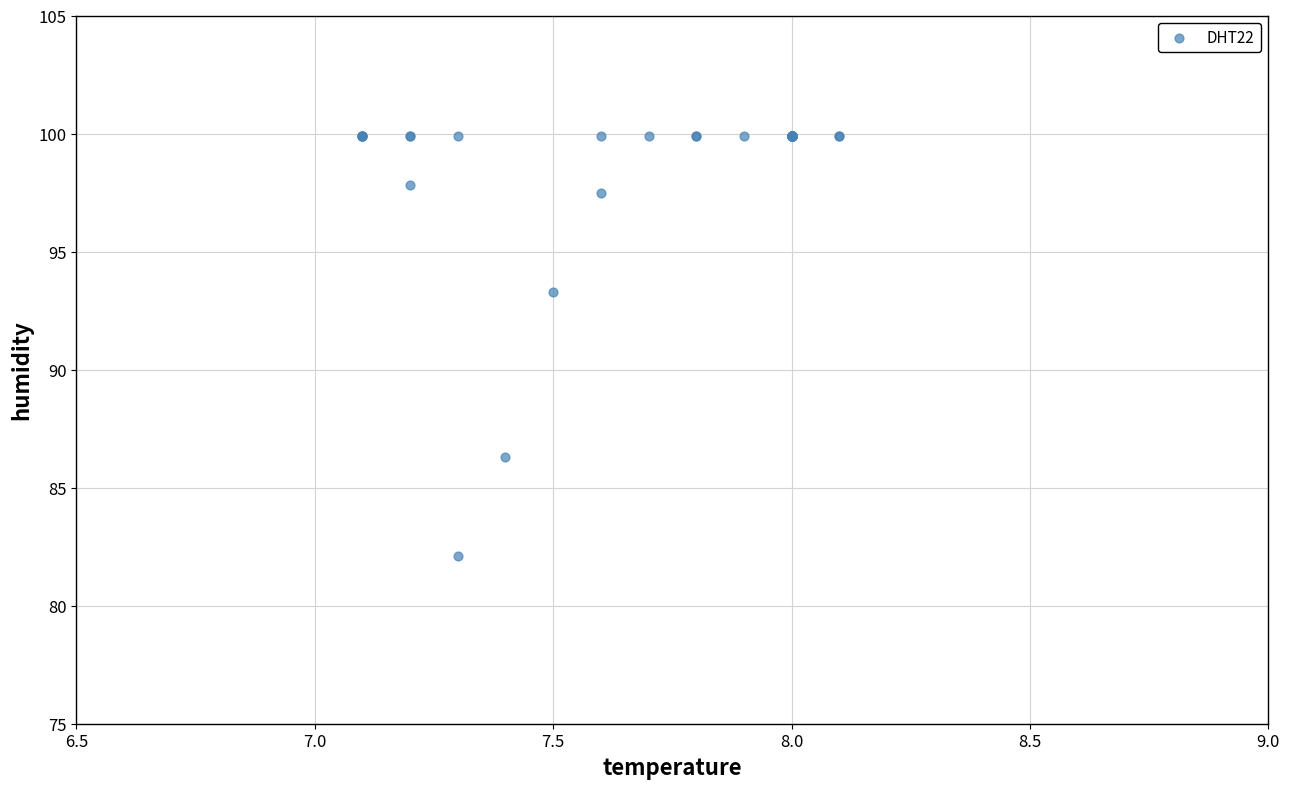

What Y value in the scatter plot is closest to 91?

93.3